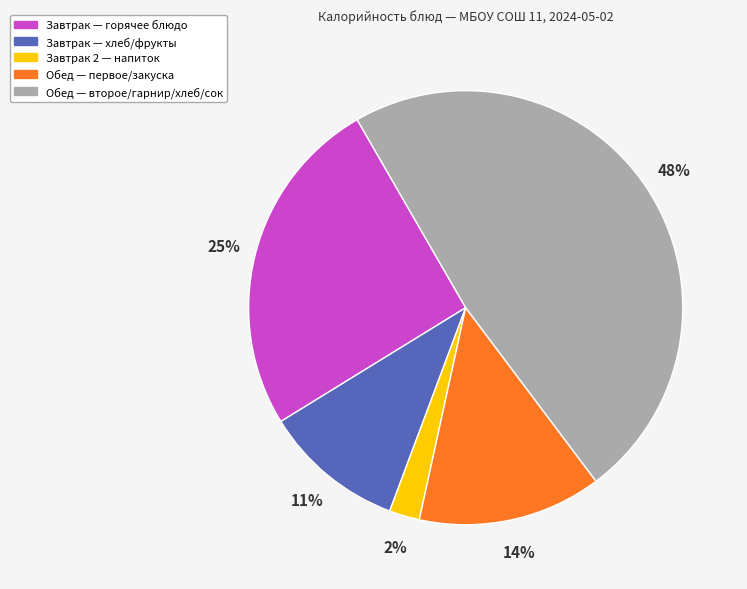

Combined, do Обед — первое/закуска and Обед — второе/гарнир/хлеб/сок account for over 50%?

Yes